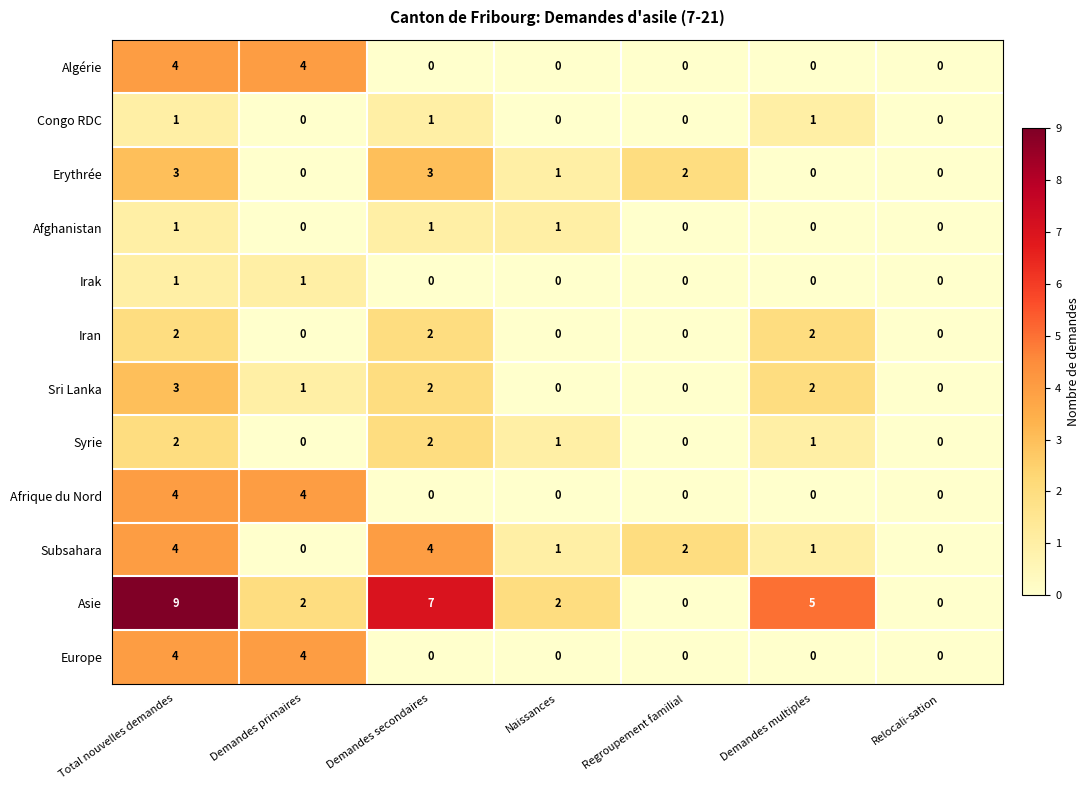

What is the difference between the Europe values at Total nouvelles demandes and Naissances?

4